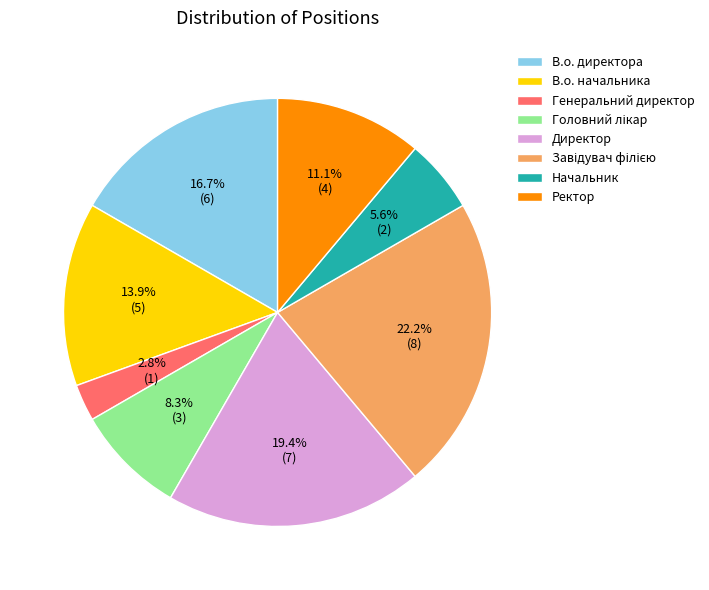

Which has a higher value, В.о. директора or Генеральний директор?

В.о. директора